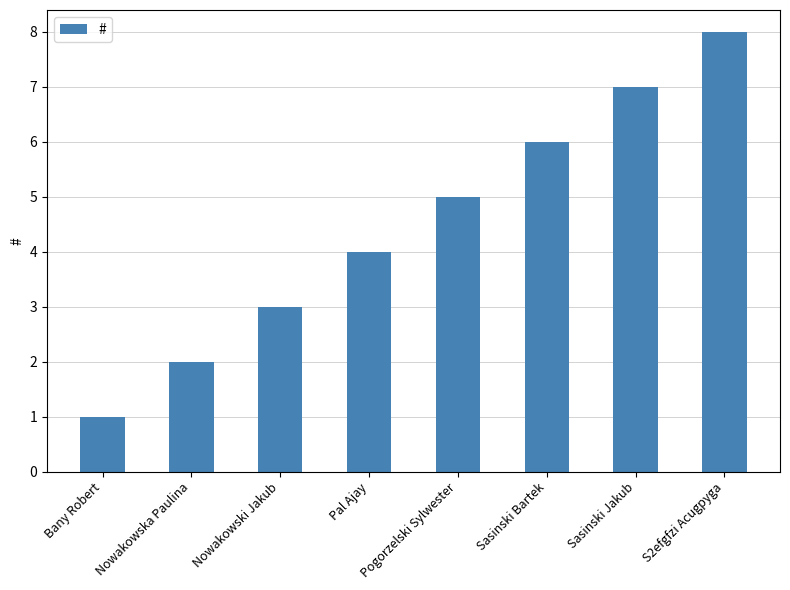

Which label corresponds to the smallest value in the chart?

Bany Robert